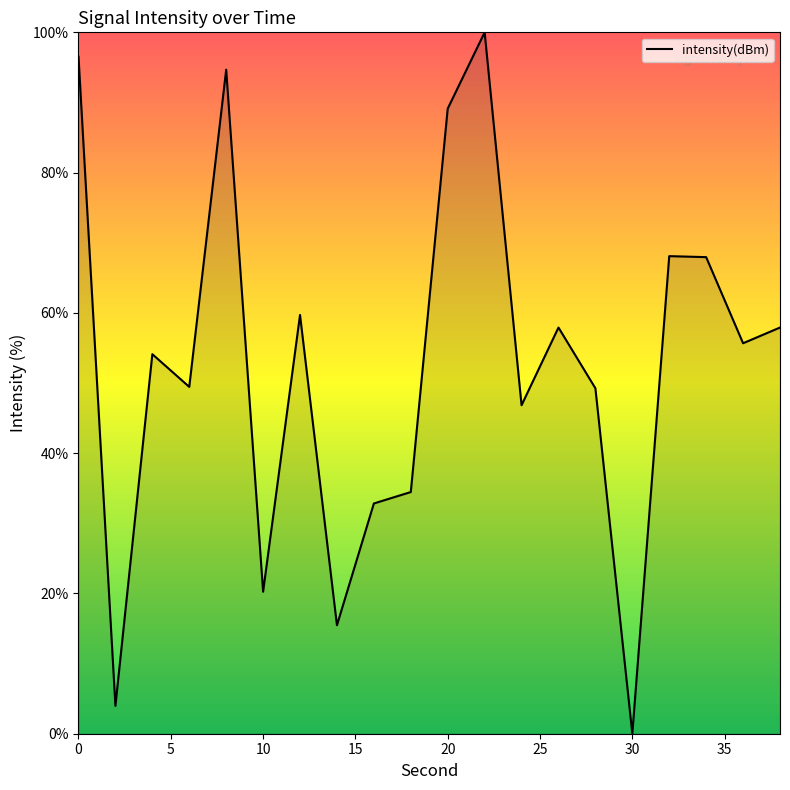

What is the difference between the maximum and minimum values?

100.0